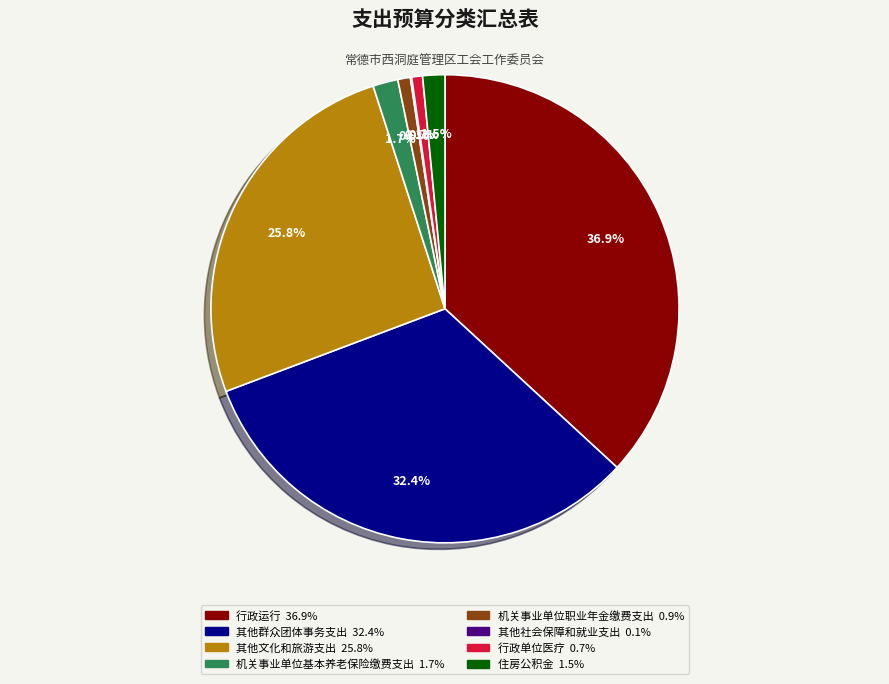

Is 其他文化和旅游支出 the majority of the pie?

No